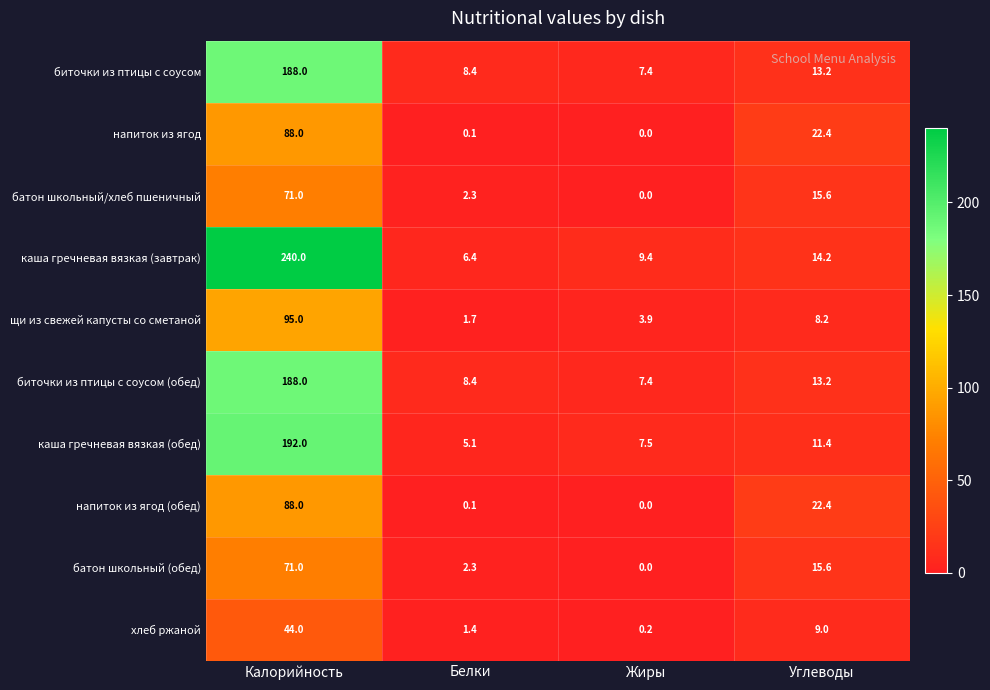

What is the total value across all series at Калорийность?

1265.0